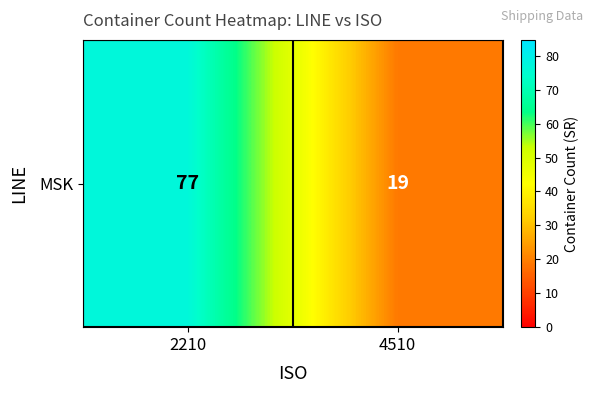

What is the difference between the maximum and minimum values?

58